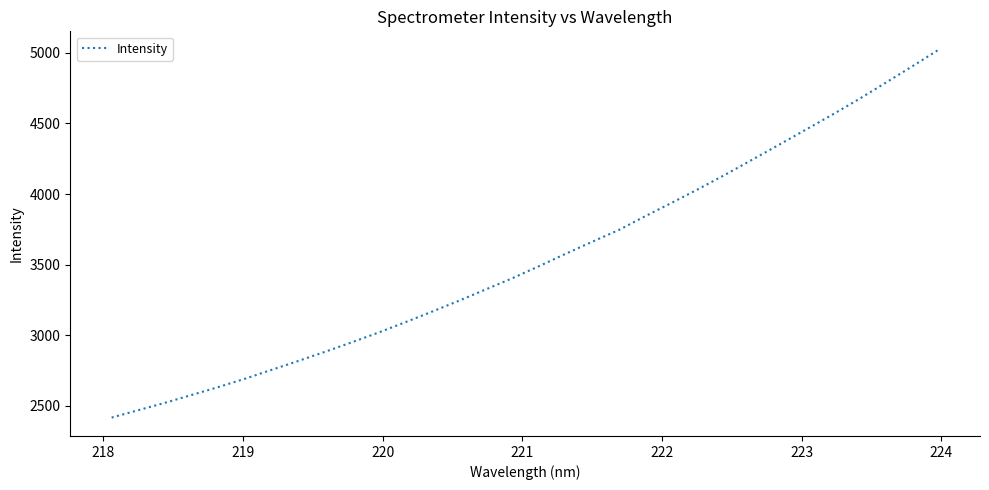

Reading left to right, list all the values displayed in this chart.

2417.4	2469.8	2522.2	2577.7	2633.6	2692.7	2756.0	2818.8	2883.7	2950.7	3019.5	3092.4	3167.4	3243.8	3323.4	3403.0	3488.4	3576.0	3661.7	3745.3	3843.7	3939.1	4036.8	4137.7	4242.6	4347.4	4453.9	4560.5	4670.9	4786.2	4902.8	5021.4